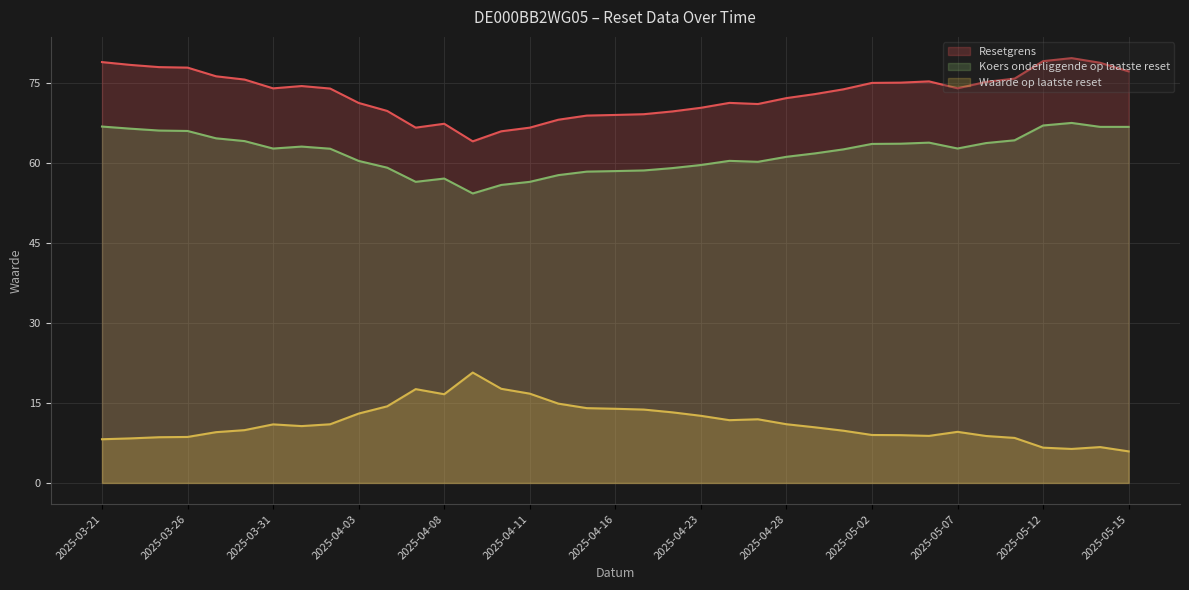

True or false: Resetgrens has more than 2 points higher than both neighbors.

True